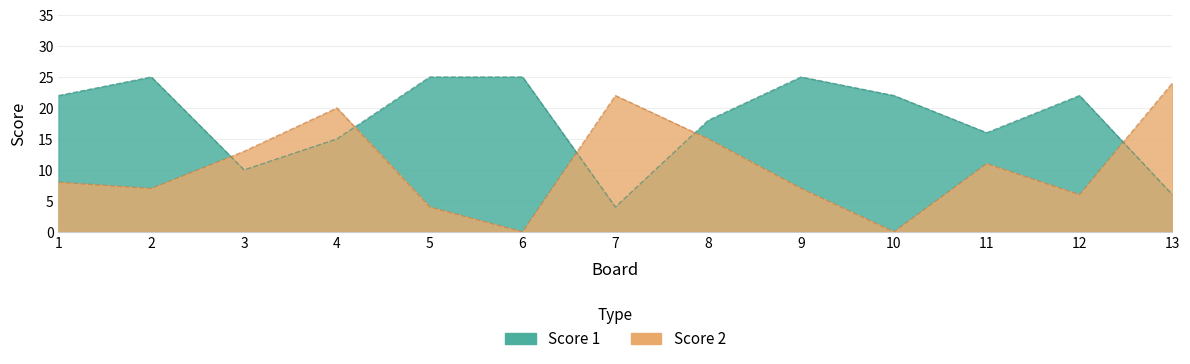

What is the sum of all Score 2 values?

137